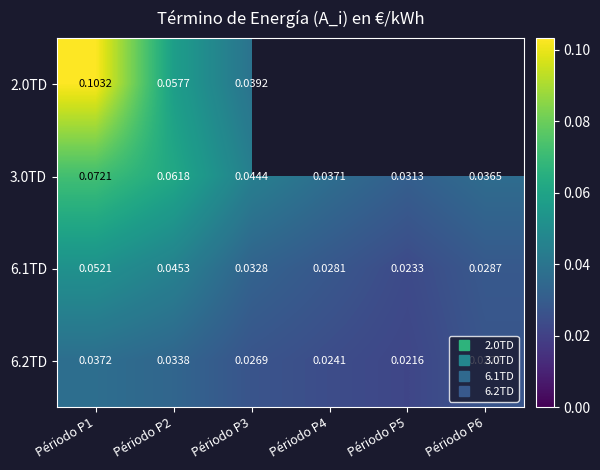

Which label corresponds to the largest value in the chart?

Périodo P1